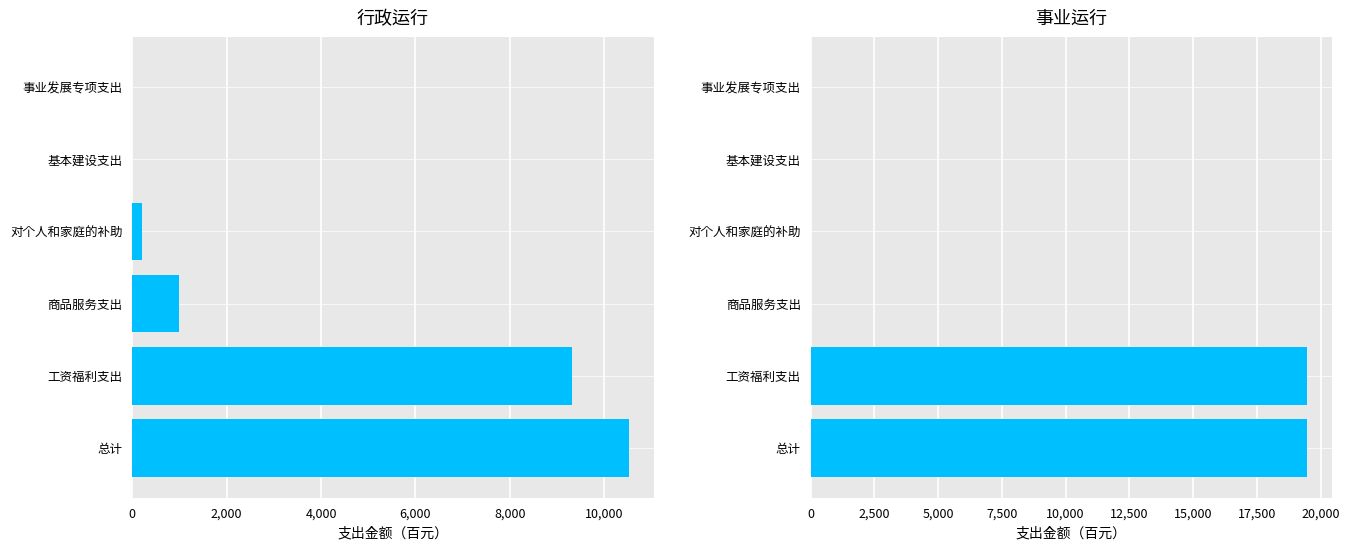

True or false: 行政运行 has a value of 17089.1 at 总计.

False